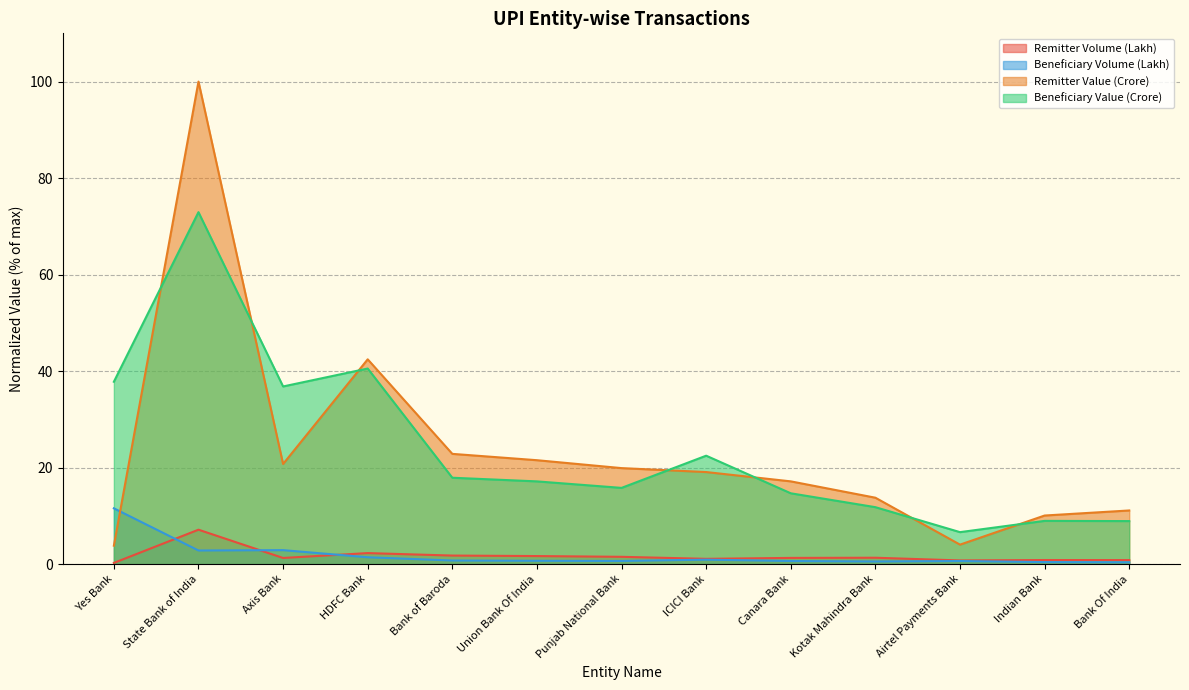

Between Yes Bank and Bank of Baroda, which series saw the biggest shift?

Beneficiary Value (Crore)